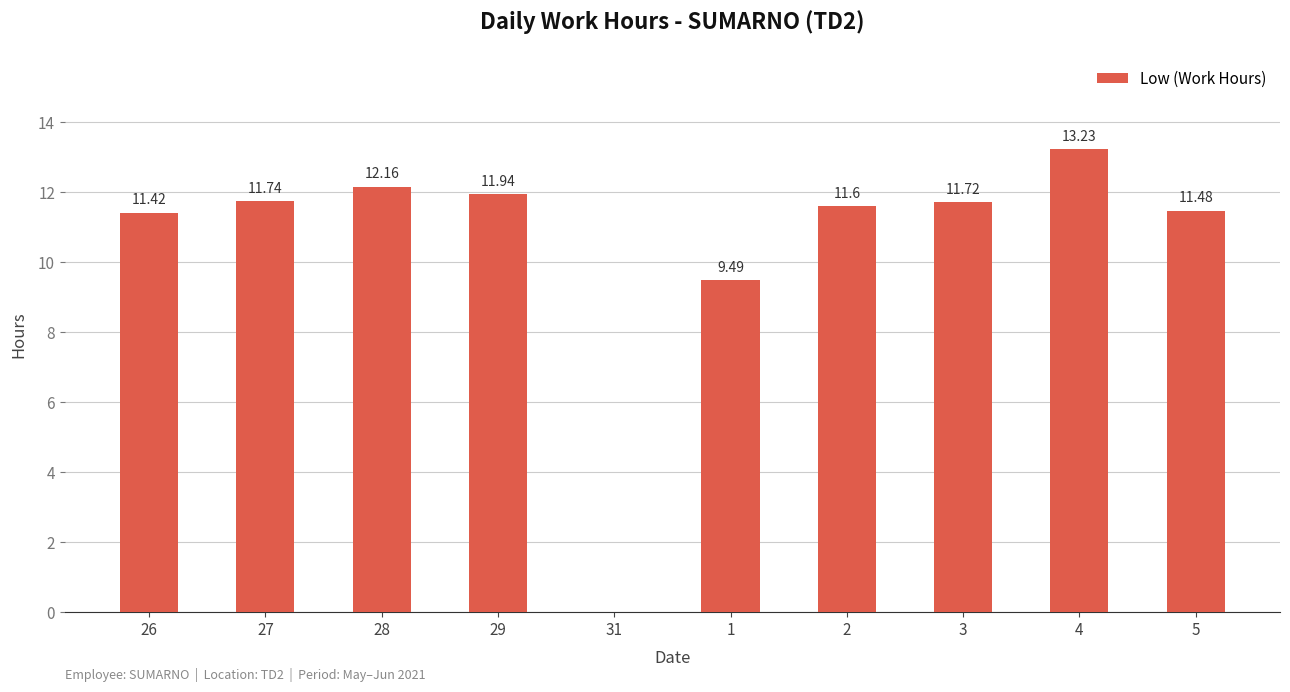

Between 2 and 28, which is larger?

28